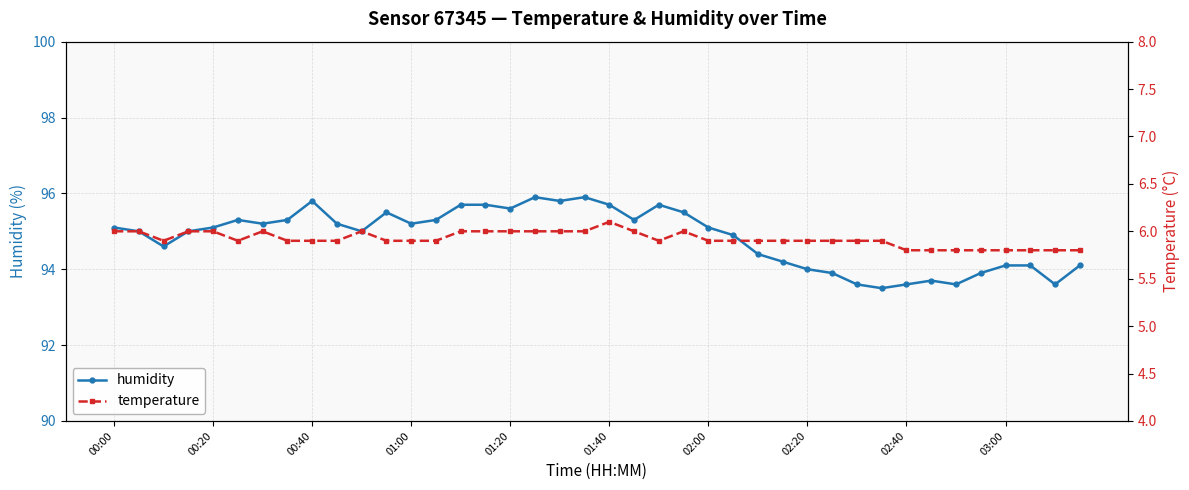

Which category has the highest value in the humidity series?

17